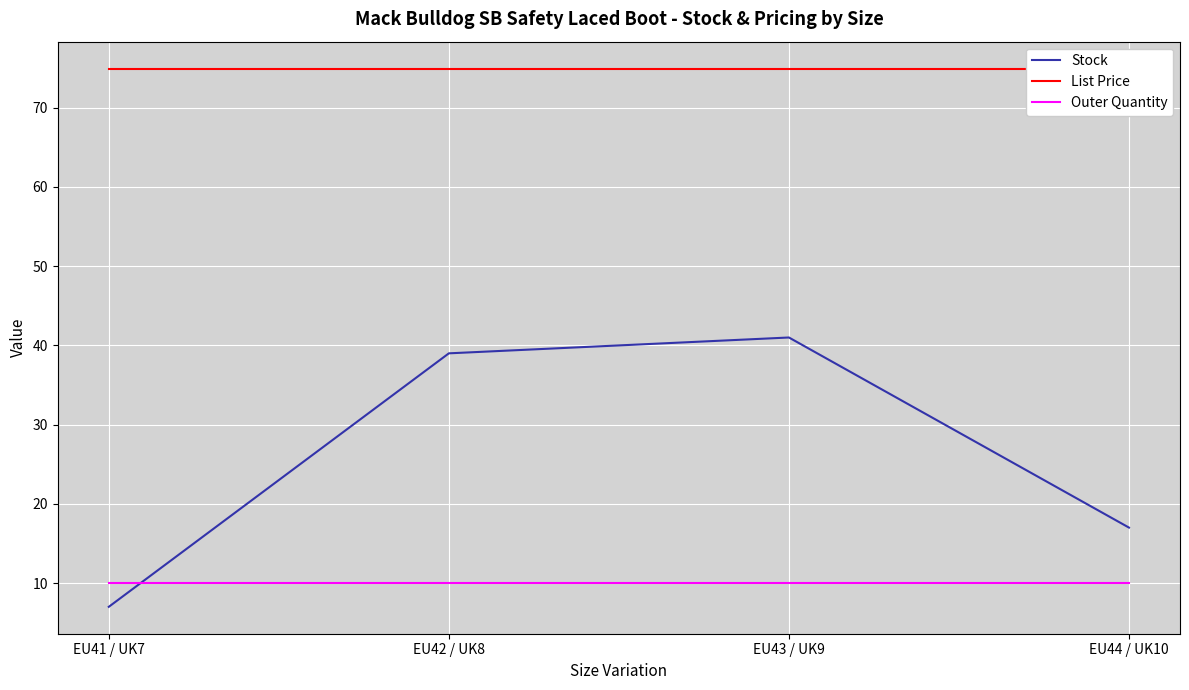

Is it true that List Price equals 75.0 at EU44 / UK10?

True